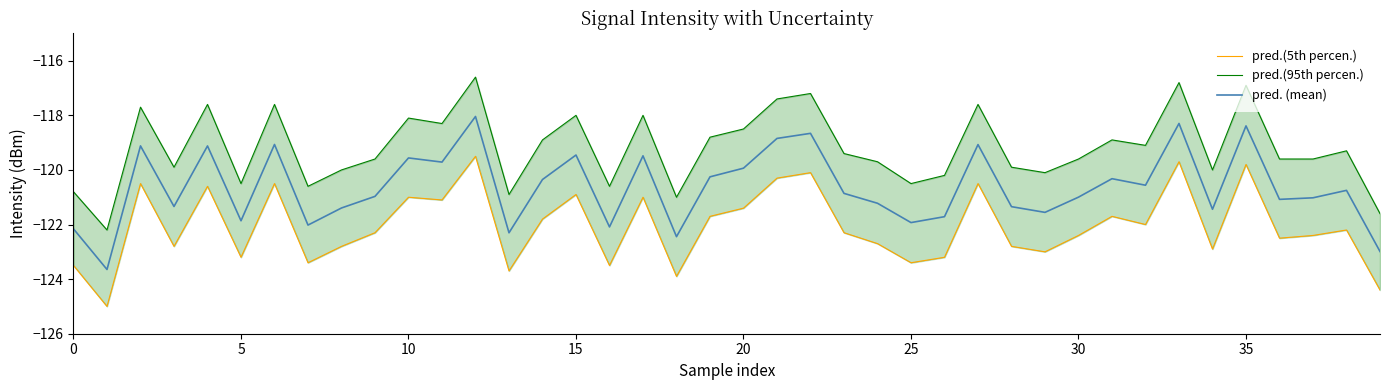

Where is pred. (mean) nearest to the value -120?

20